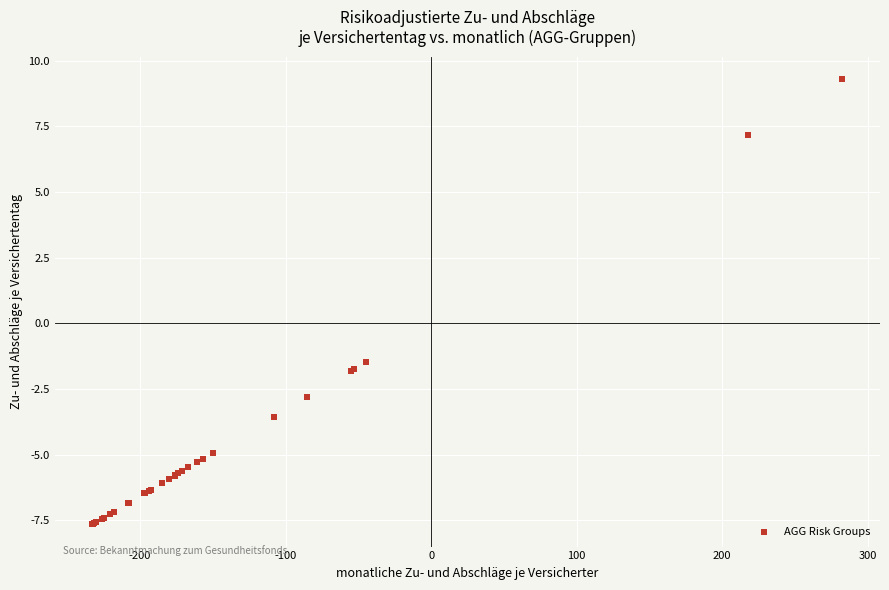

What Y value in the scatter plot is closest to 0?

-1.5